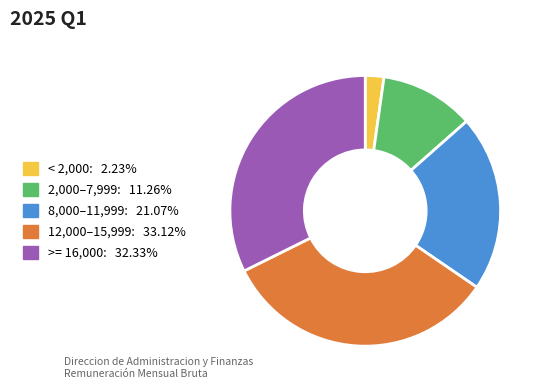

Is there any slice that represents more than half of the pie?

No